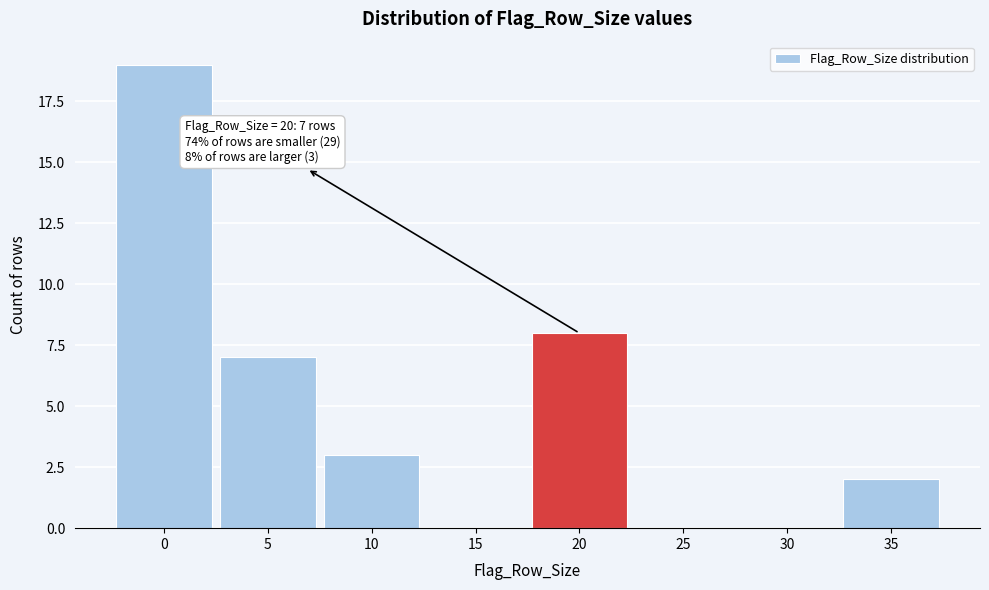

Reading left to right, what are all the values shown in this chart?

0=19	5=7	10=3	15=0	20=8	25=0	30=0	35=2